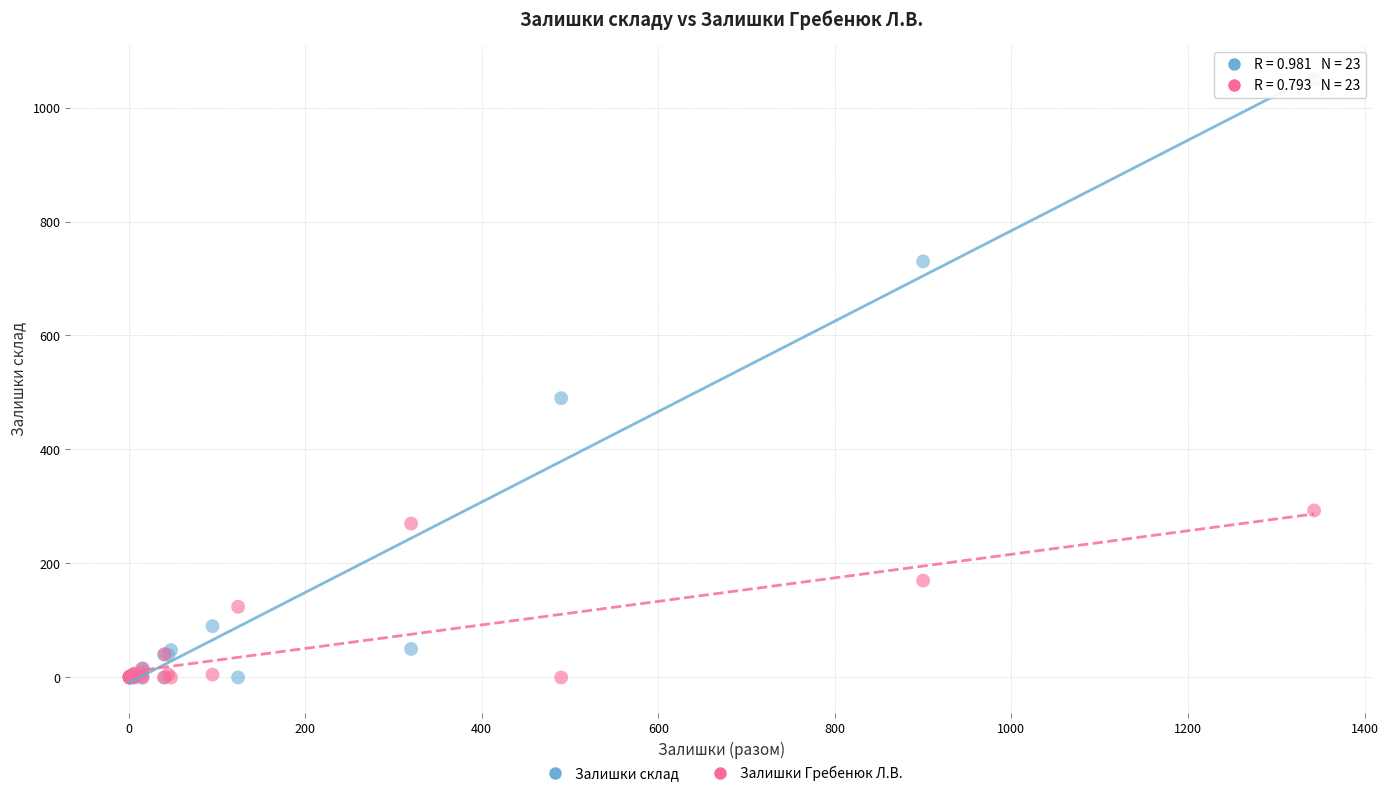

In the Залишки склад series, what Y value is closest to 525?

490.0